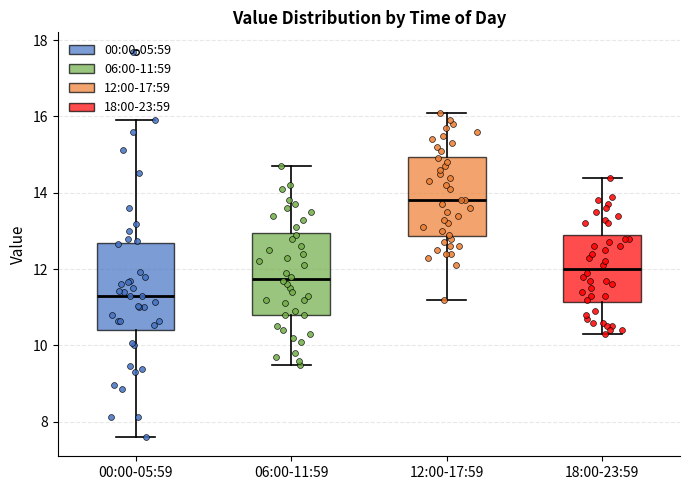

Which box has the highest median line?

12:00-17:59